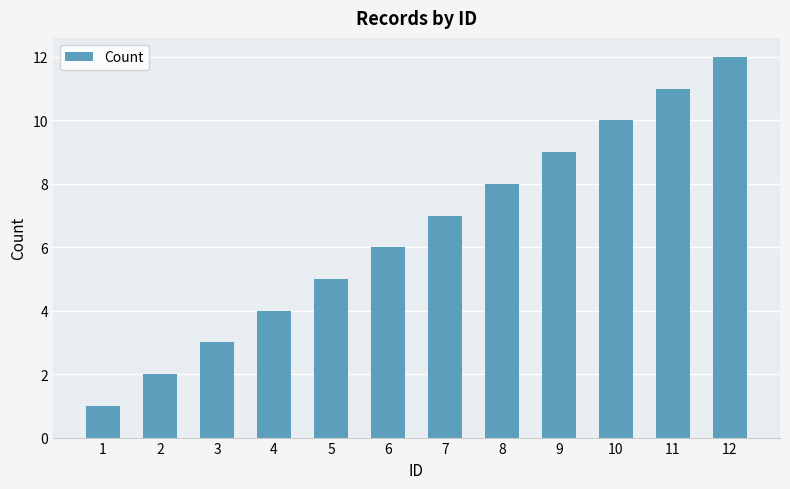

List the labels in order of value, smallest first.

1, 2, 3, 4, 5, 6, 7, 8, 9, 10, 11, 12